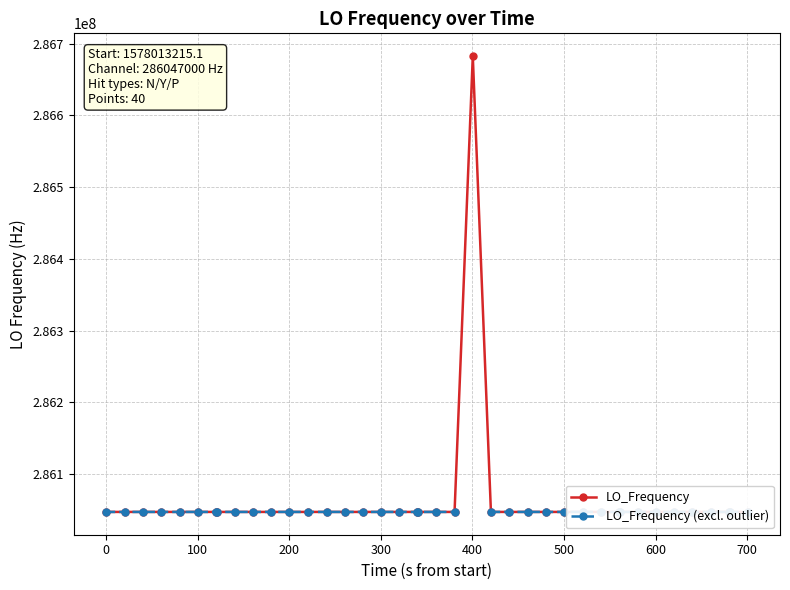

What is the minimum value shown in the chart?

286046990.7